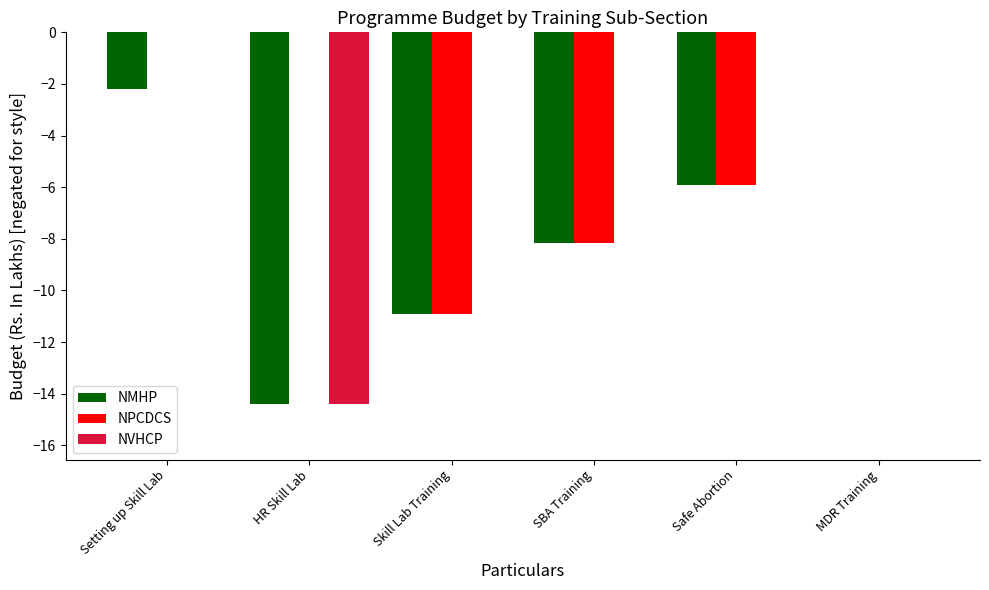

Is the value of NVHCP at SBA Training greater than the value of NPCDCS at SBA Training?

Yes